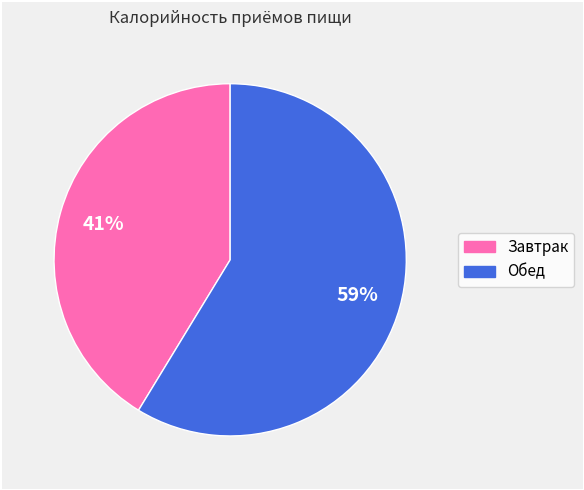

To the nearest percent, what is the combined percentage of Обед and Завтрак?

100%